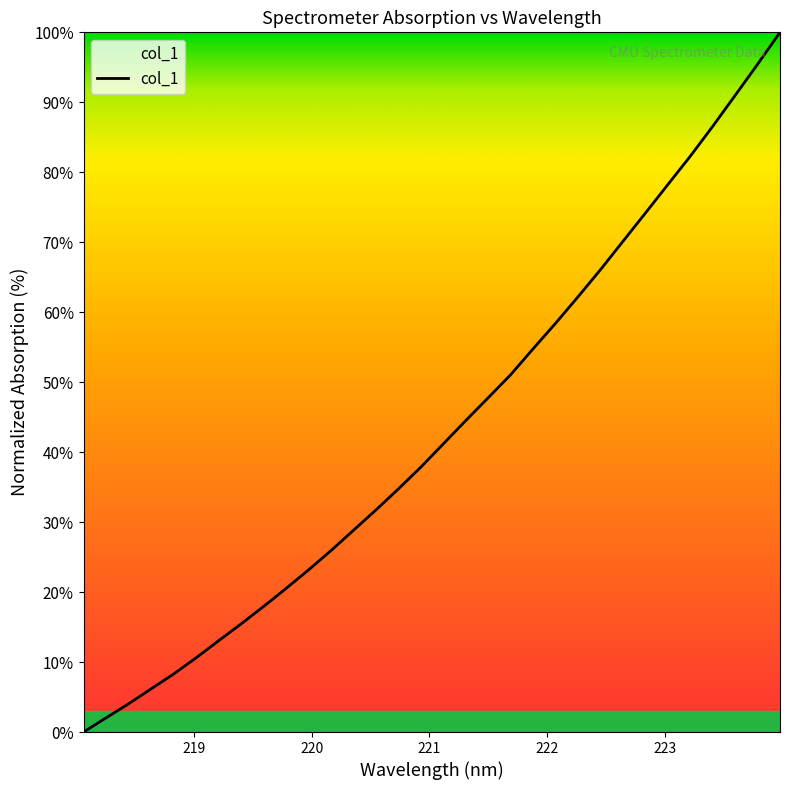

What is the difference between the second highest and minimum values?

95.4